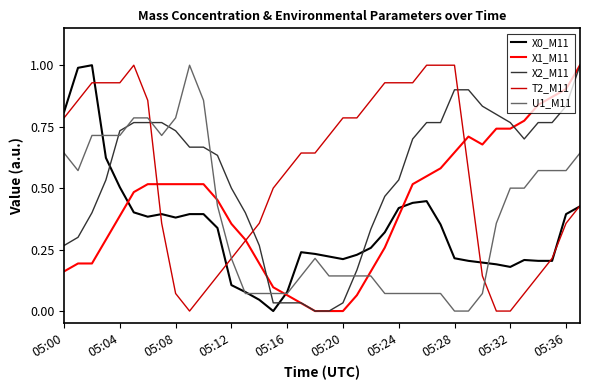

True or false: X1_M11 and X0_M11 intersect in this chart.

True